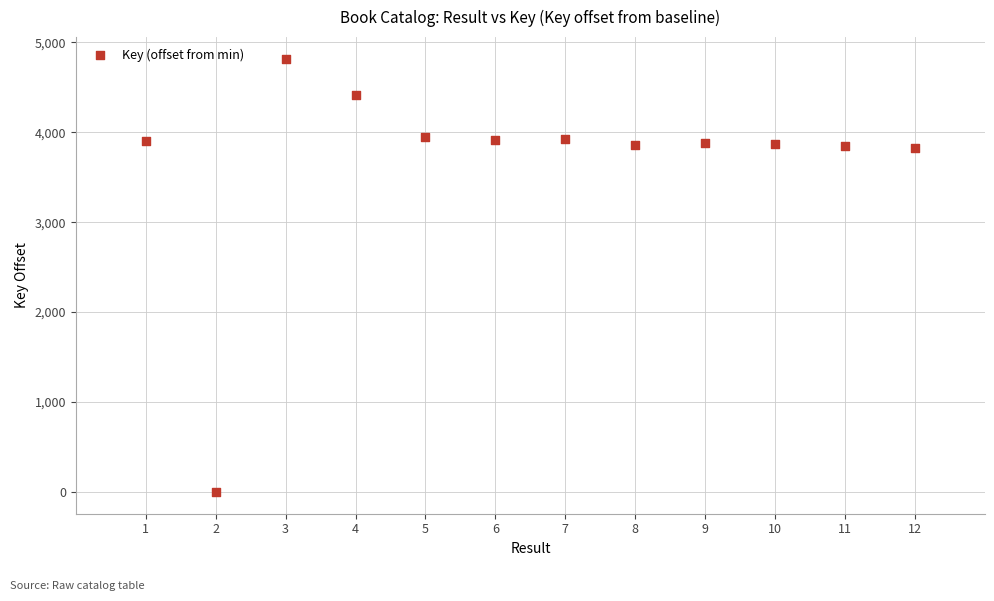

What is the average Y value?

3683